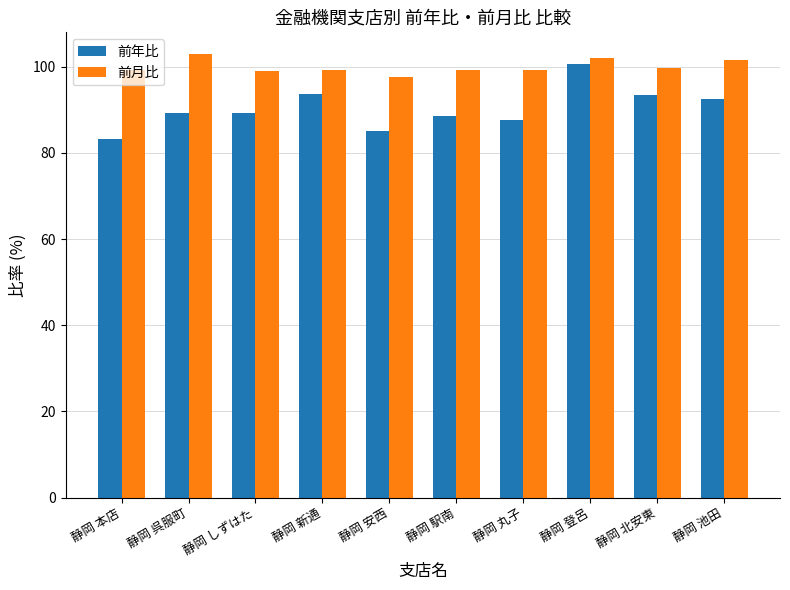

Count the number of categories in the chart.

10